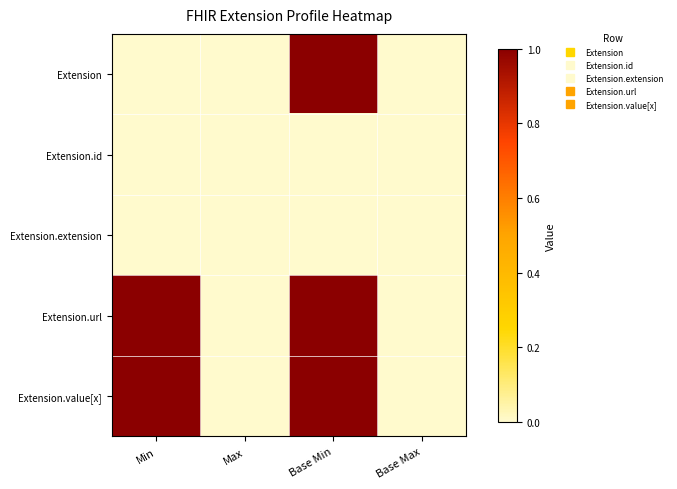

At how many categories does at least one series exceed 0?

2